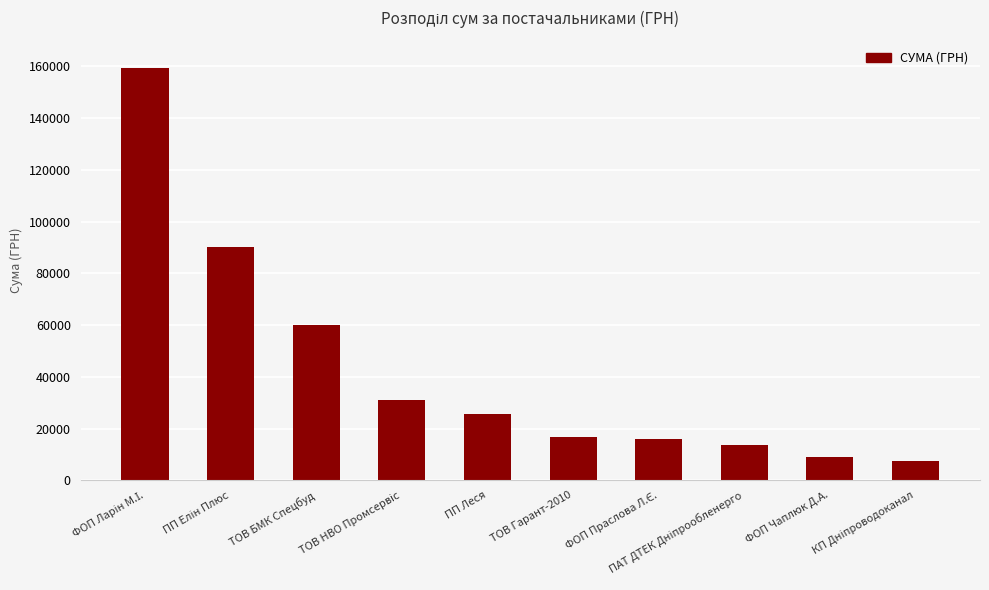

What is the value of the 4th bar from the left?

30858.7